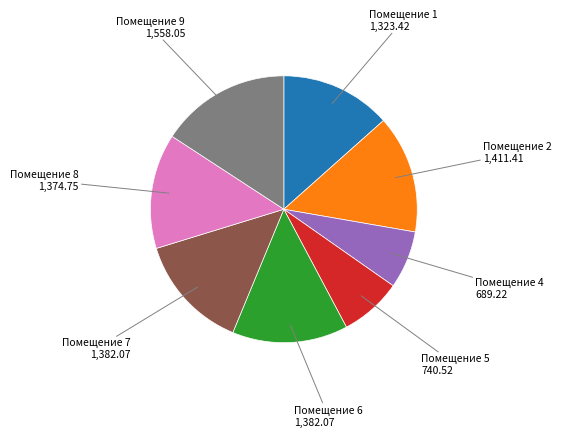

Is there any slice that represents more than half of the pie?

No